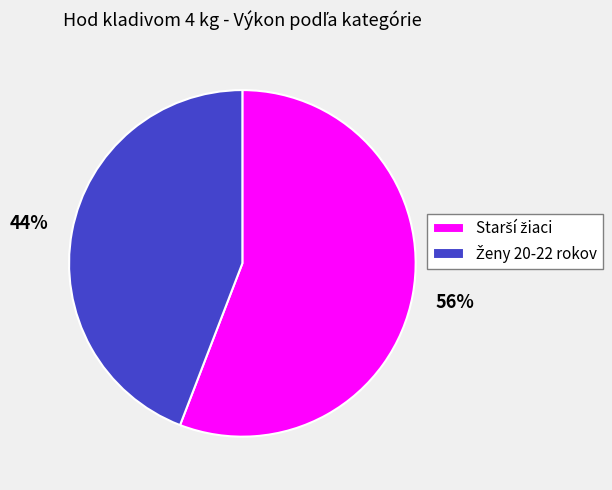

Count the number of slices in the pie.

2